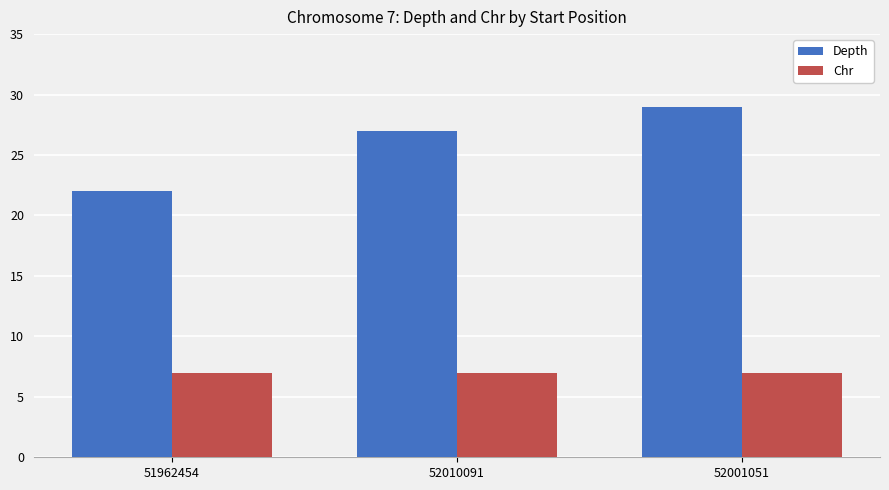

Is the value of Depth at 51962454 greater than the value of Chr at 51962454?

Yes